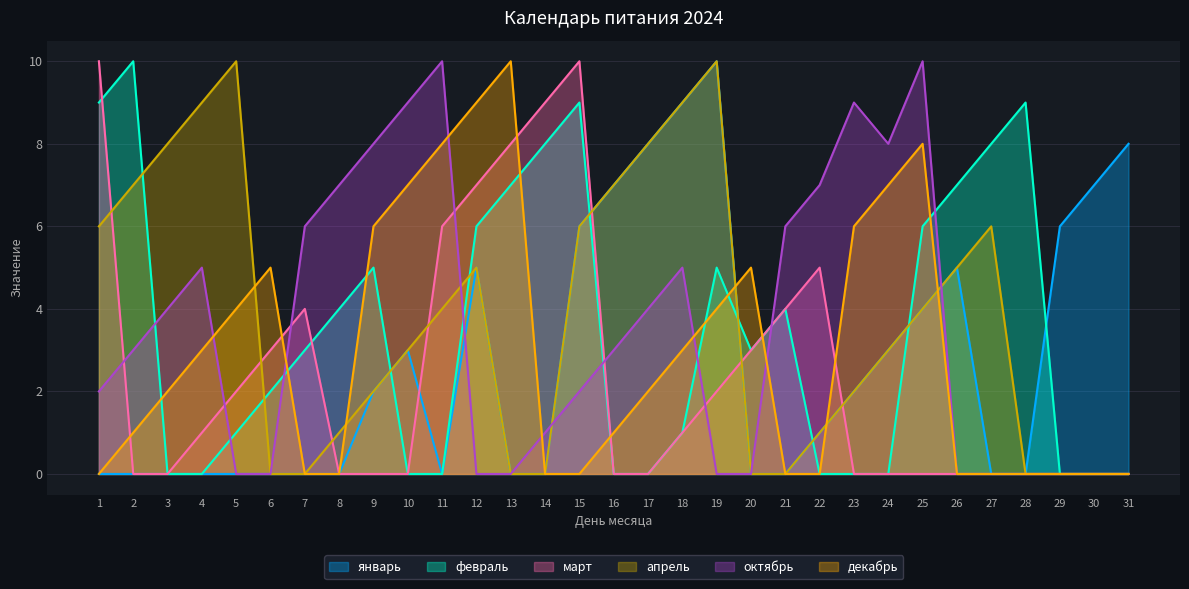

Which series changed the most between 21 and 23?

декабрь